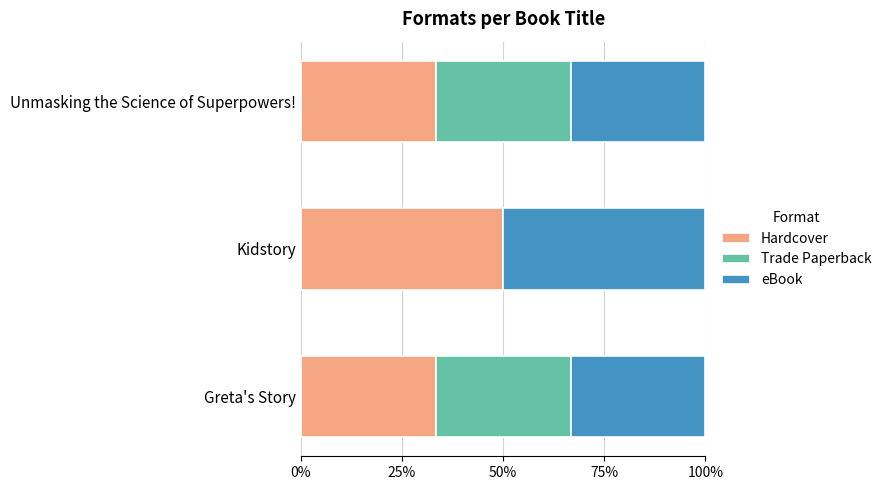

What is the total value across all series at Unmasking the Science of Superpowers!?

100.0